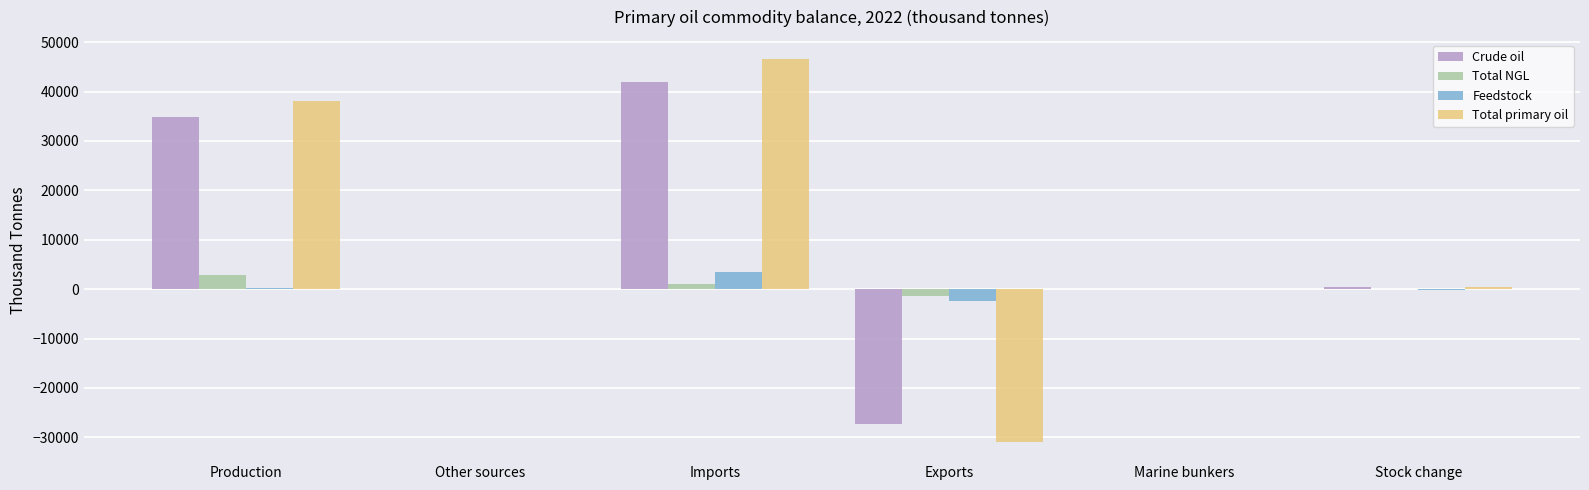

What is the sum of all Total primary oil values?

54101.7